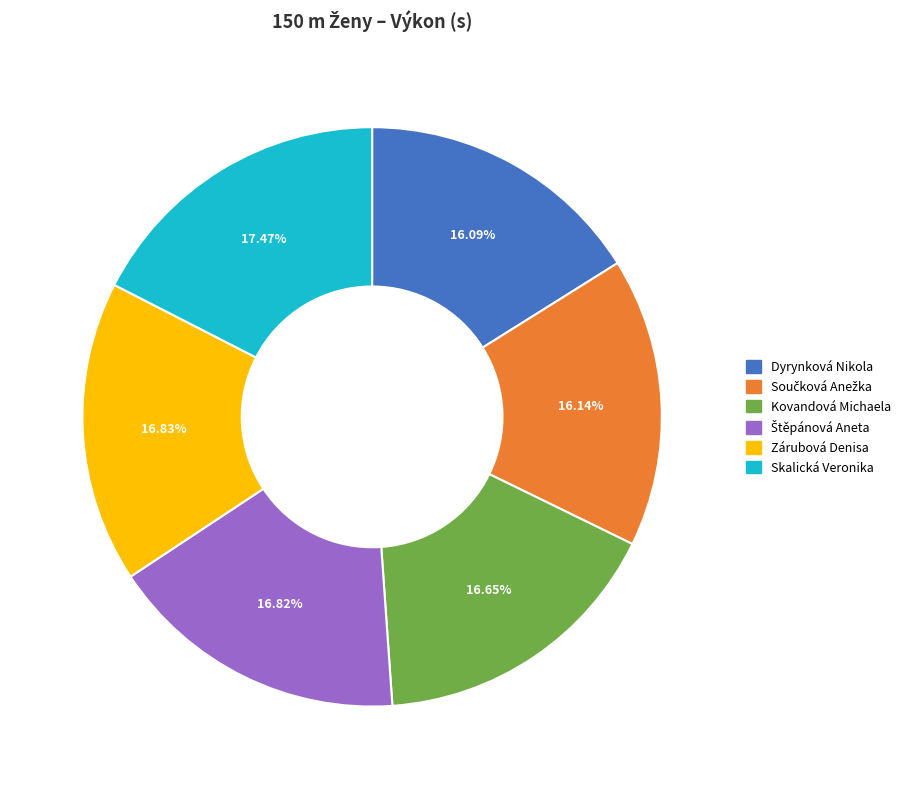

Between Skalická Veronika and Zárubová Denisa, which is larger?

Skalická Veronika